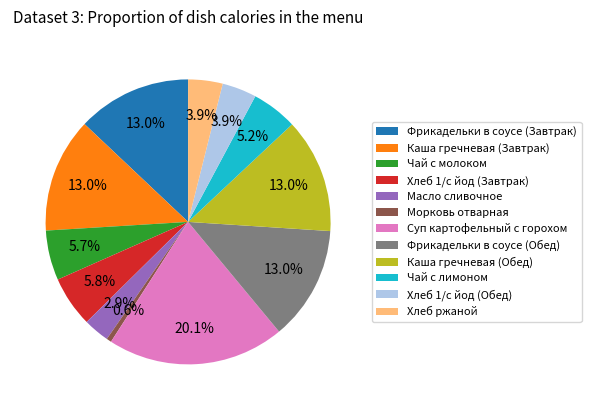

Count the number of slices in the pie.

12